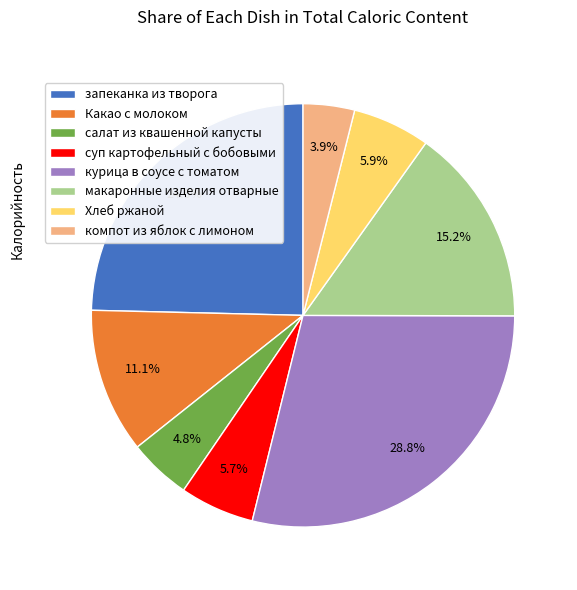

To the nearest percent, what is the average slice percentage?

12%